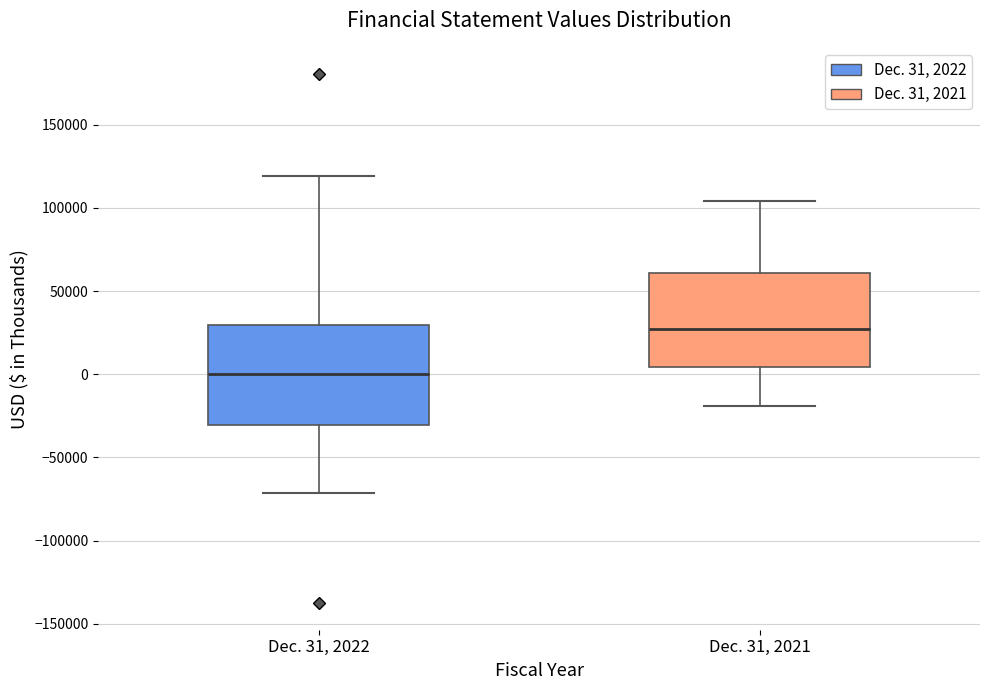

Reading left to right, transcribe this box plot: for each box, give where its median line is, the range the box spans, and where its two whiskers end, as read against the y-axis. The values are not printed on the chart, so give them approximately, as read against the axis.

Dec. 31, 2022: median 0, box -30000 to 30000, whiskers -70000 to 120000
Dec. 31, 2021: median 25000, box 5000 to 60000, whiskers -20000 to 105000